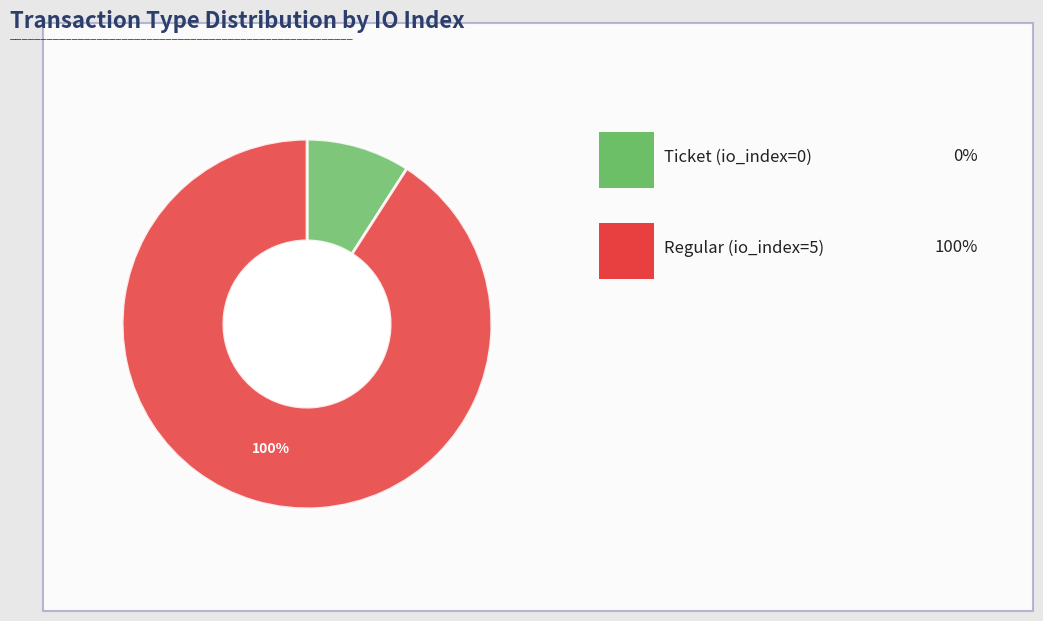

Do Ticket and Regular together represent more than half of the pie?

Yes